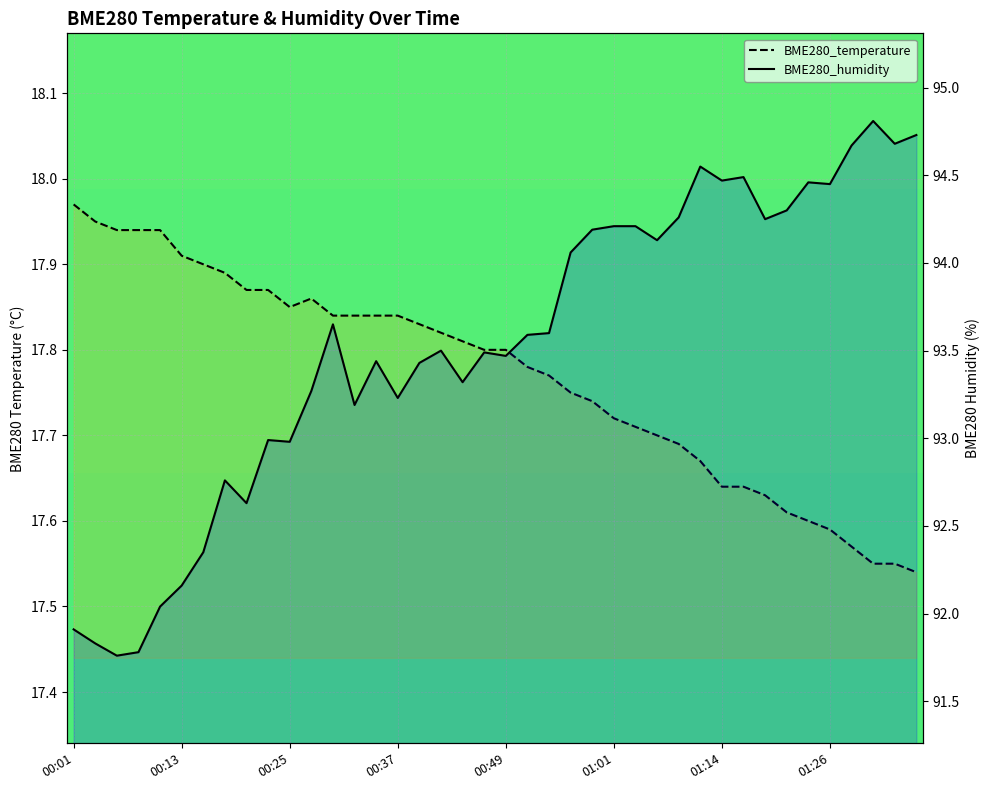

What is the difference between the BME280_temperature values at 00:08 and 01:14?

0.3